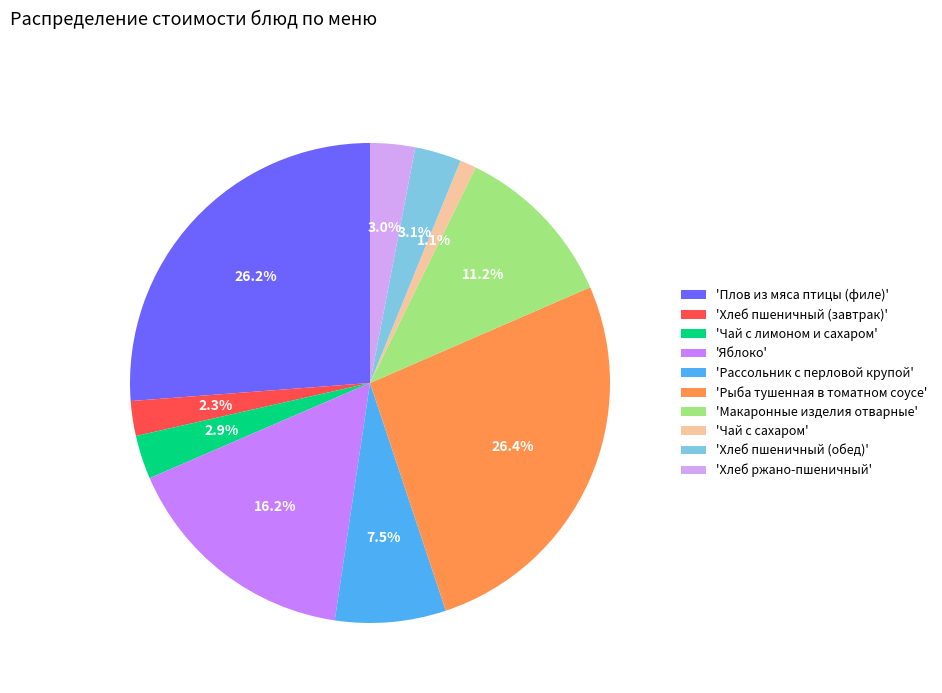

Which category has the smallest portion of the pie?

'Чай с сахаром'